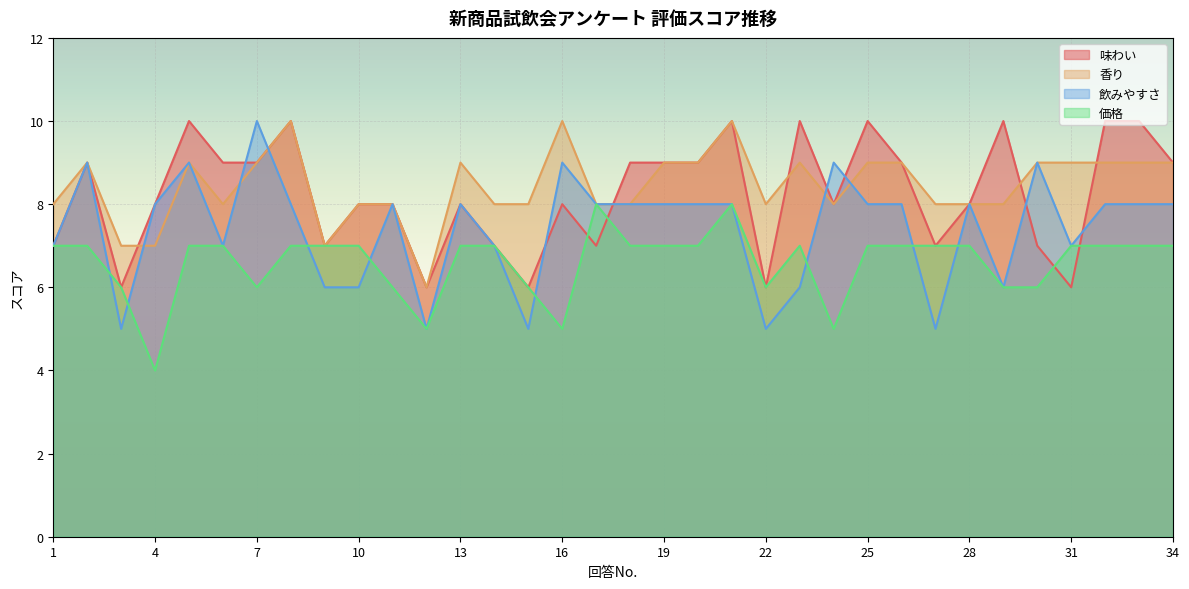

The 味わい series shows 5 at 24. True or false?

False